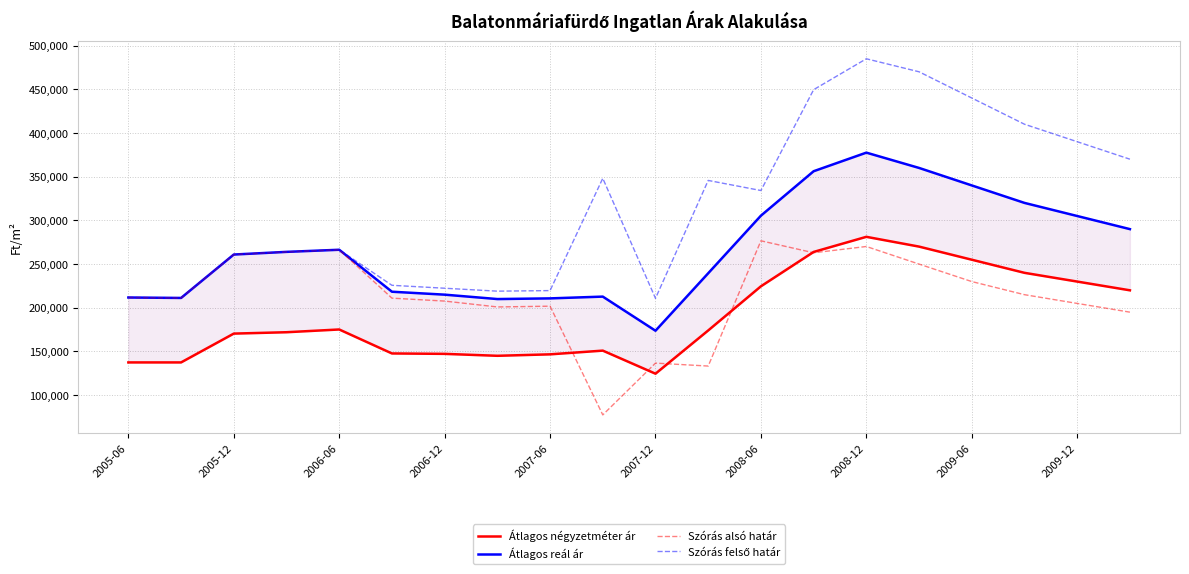

Reading right to left, what are all the values shown in this chart?

Átlagos négyzetméter ár: 220000	230000	240000	255000	270000	281189	263900	224585	174083	124598	151000	146747	145078	147289	147765	175190	172046	170473	137500	137500
Átlagos reál ár: 290000	305000	320000	340000	360000	377506	356241	305405	239527	173762	212795	210761	210000	215029	218390	266397	263975	260928	211263	211778
Szórás alsó határ: 195000	205000	215000	230000	250000	270127	262932	276651	133344	136709	77472	201848	200970	207682	211043	266397	263975	260928	211263	211778
Szórás felső határ: 370000	390000	410000	440000	470000	484885	449550	334159	345710	210815	348118	219674	219030	222376	225737	266397	263975	260928	211263	211778